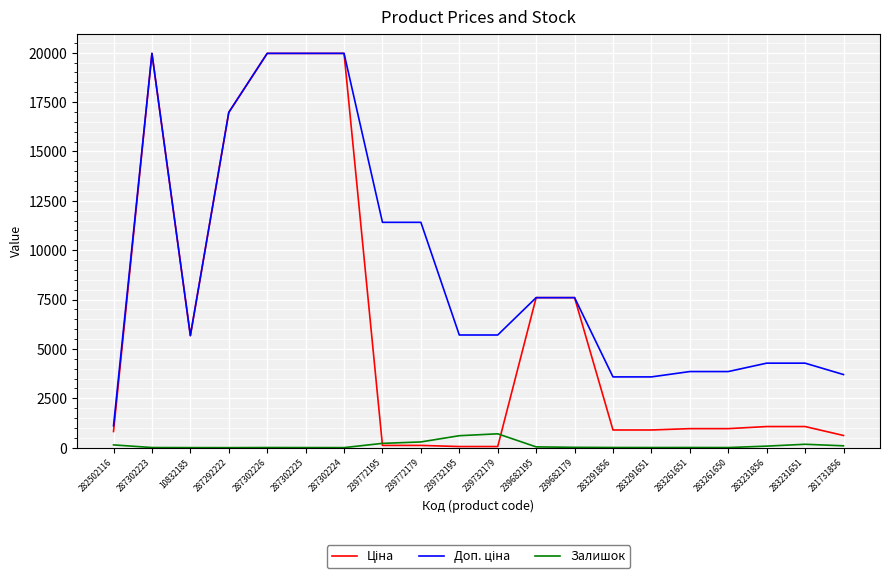

How many series are shown in this chart?

3